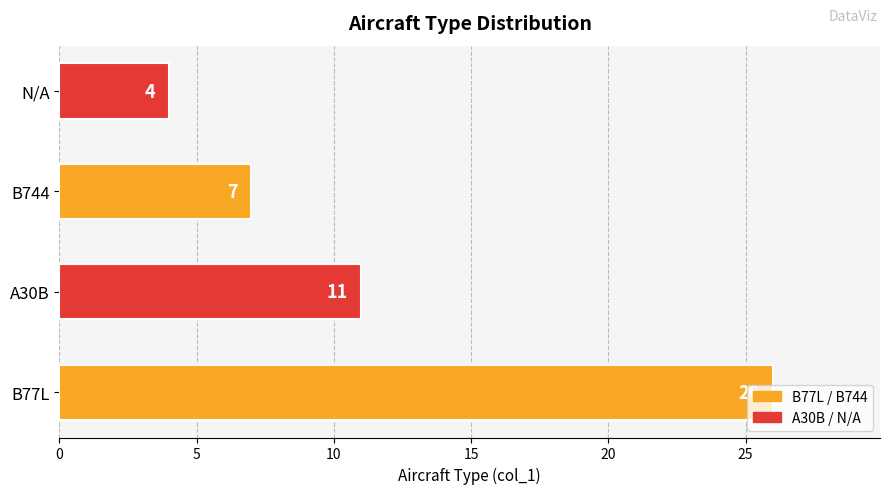

Is it true that the value at N/A is 4?

True